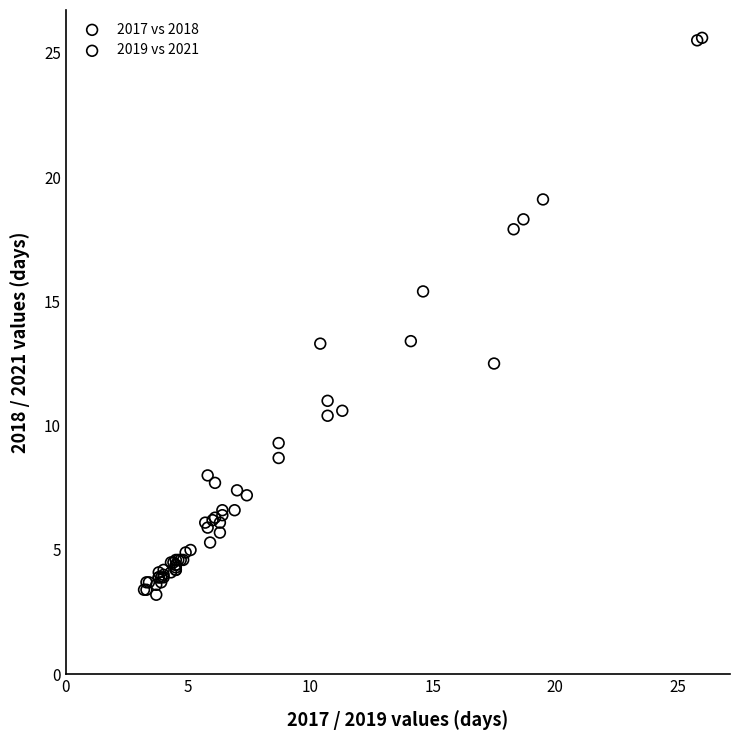

What are all the series names shown in the legend?

2017 vs 2018, 2019 vs 2021